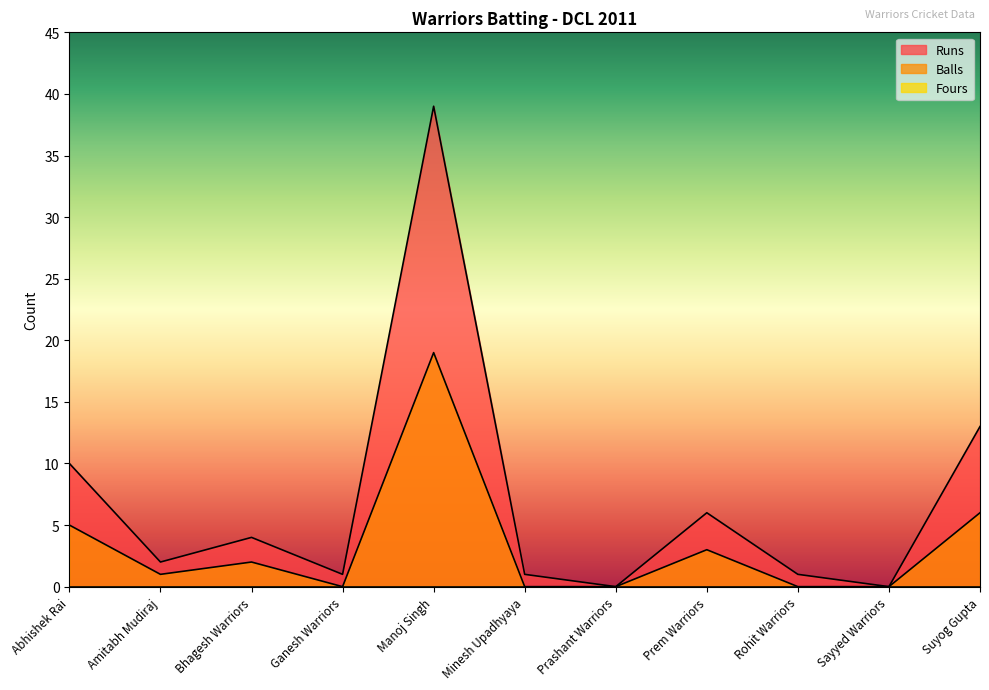

What position from the left is Suyog Gupta?

11